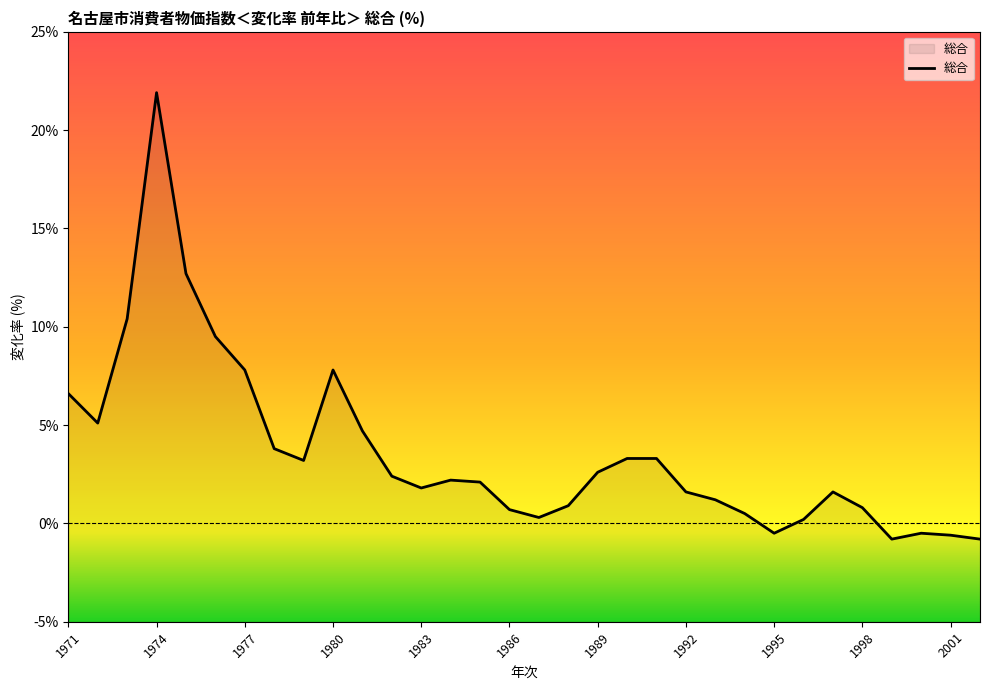

How many lines are shown in the chart?

1